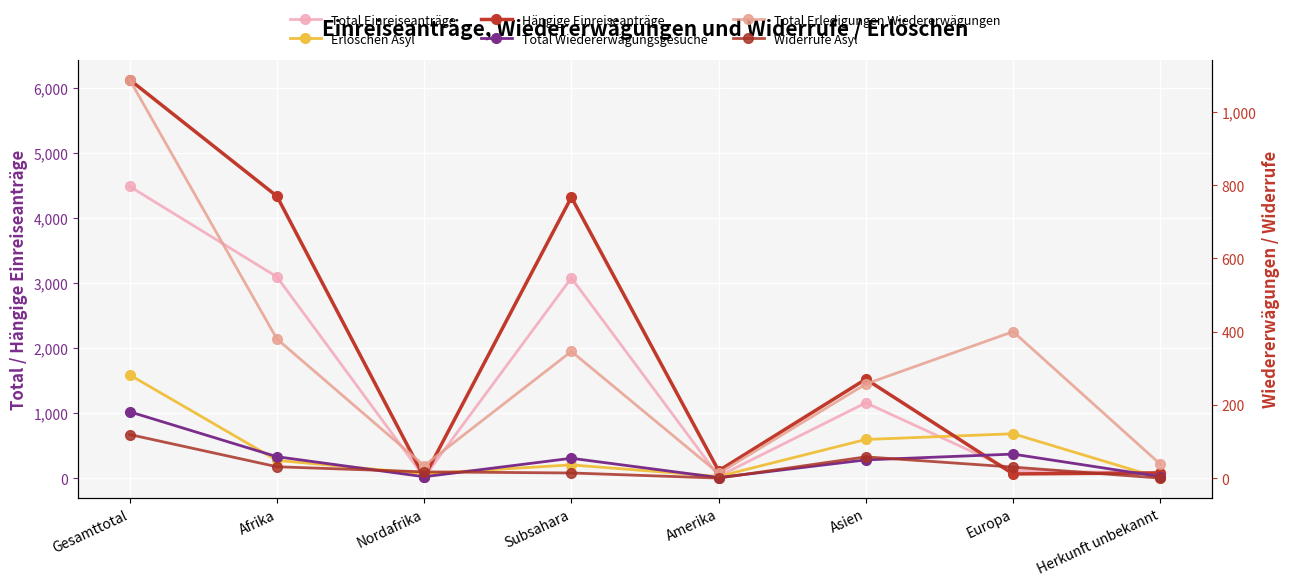

What is the sum of all Total Wiedererwägungsgesuche values?

2378